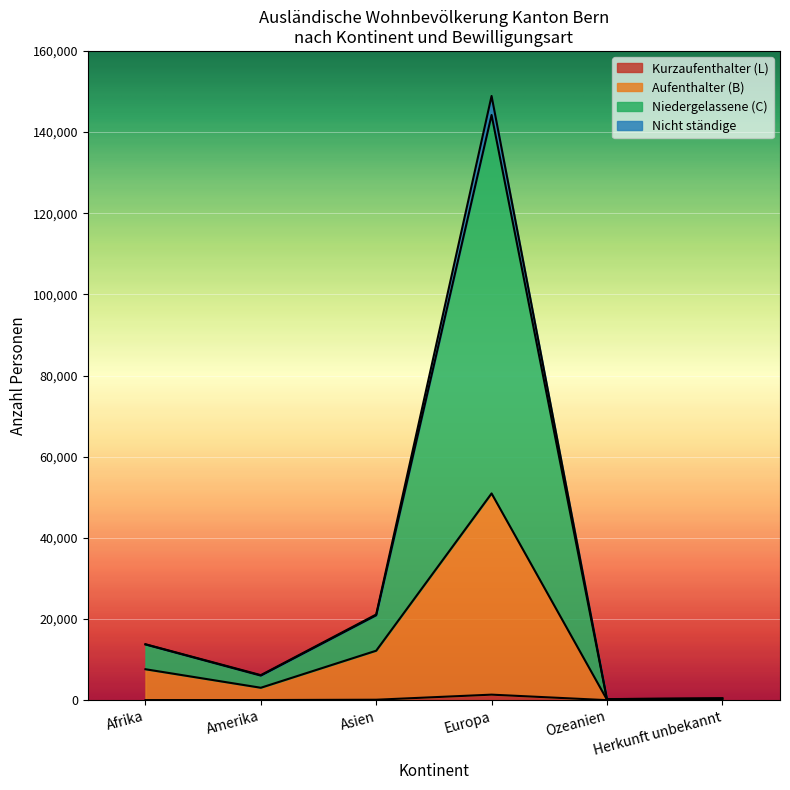

True or false: Aufenthalter (B) Total has a value of 313 at Herkunft unbekannt.

True